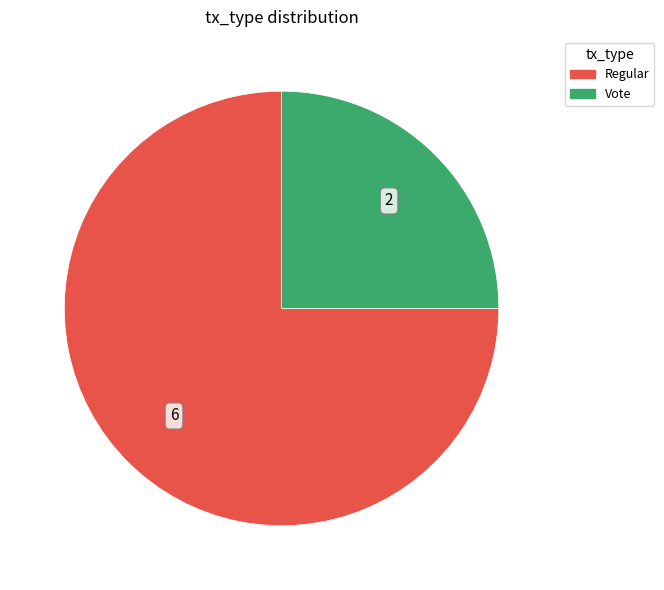

How many segments does this pie chart have?

2